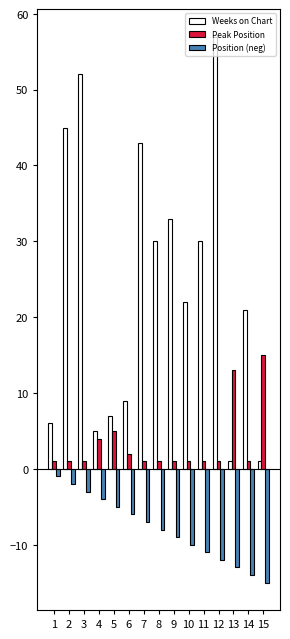

At which label does Position (neg) first exceed -8?

1